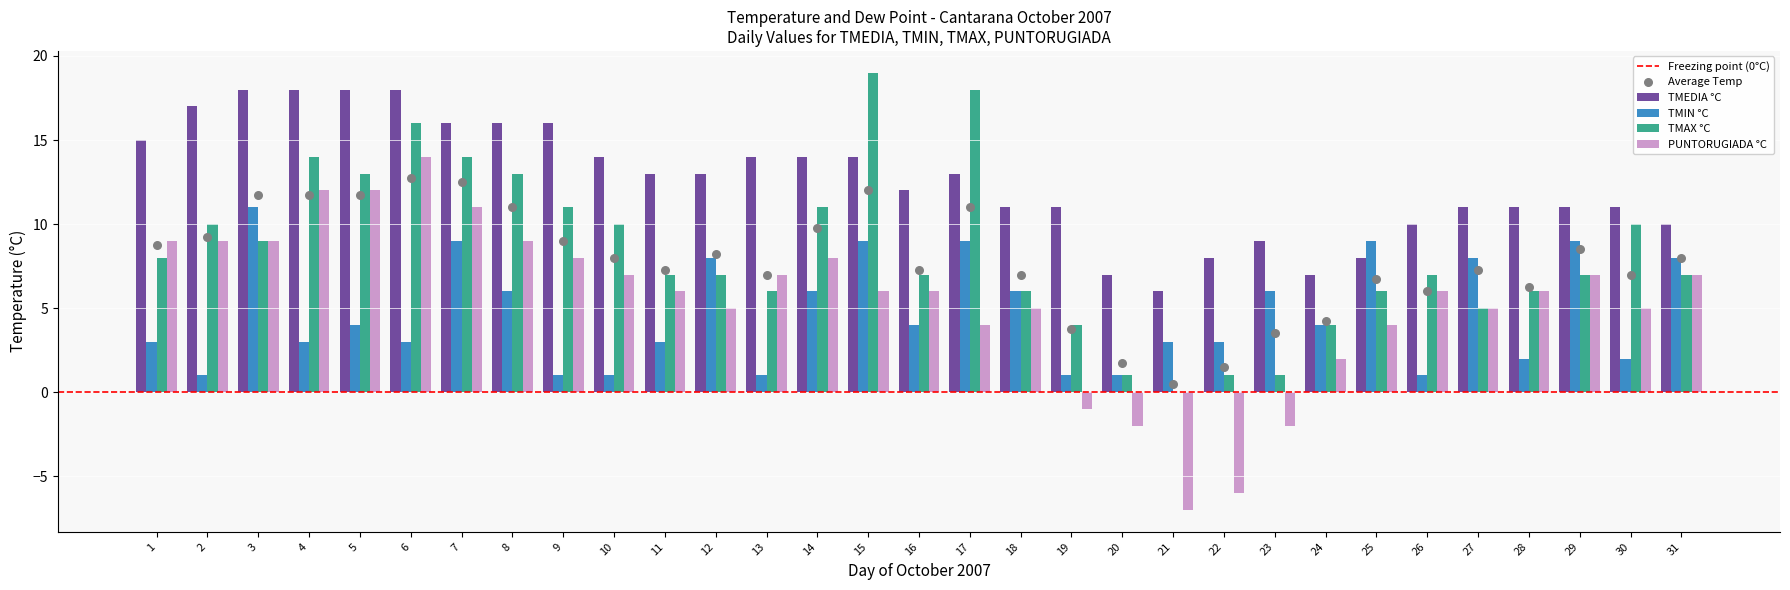

Is the value of TMAX °C at 1 greater than the value of PUNTORUGIADA °C at 30?

Yes